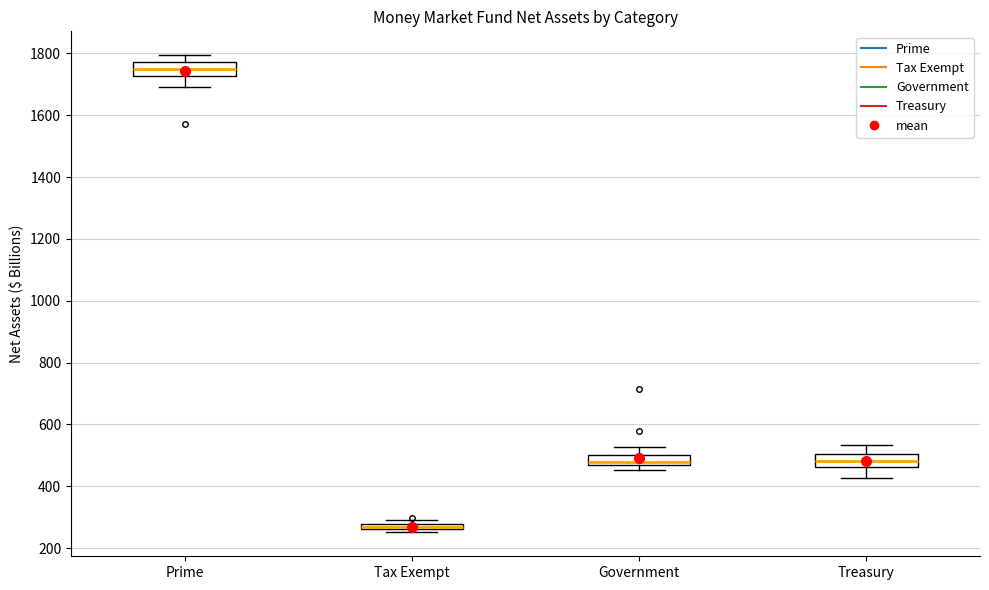

Where is the lower edge of the box for Tax Exempt on the y-axis? The values are not printed on the chart, so give them approximately, as read against the axis.

260